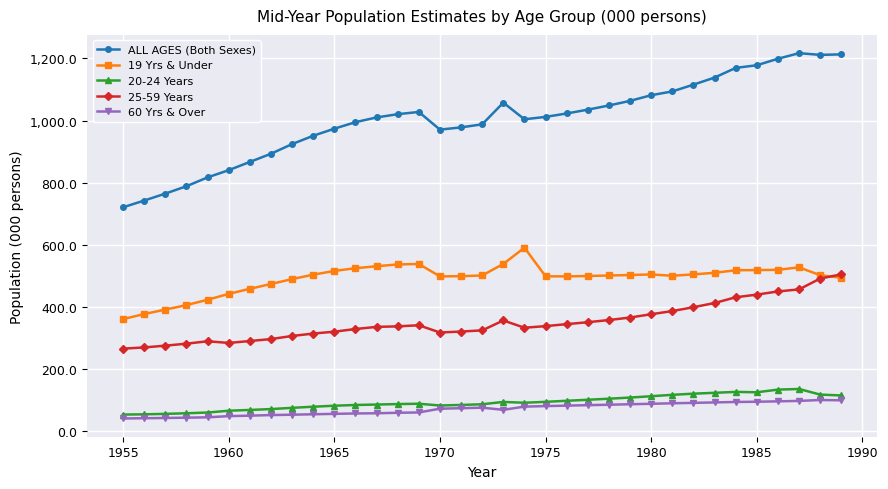

True or false: 25-59 Years has more than 0 points higher than both neighbors.

True